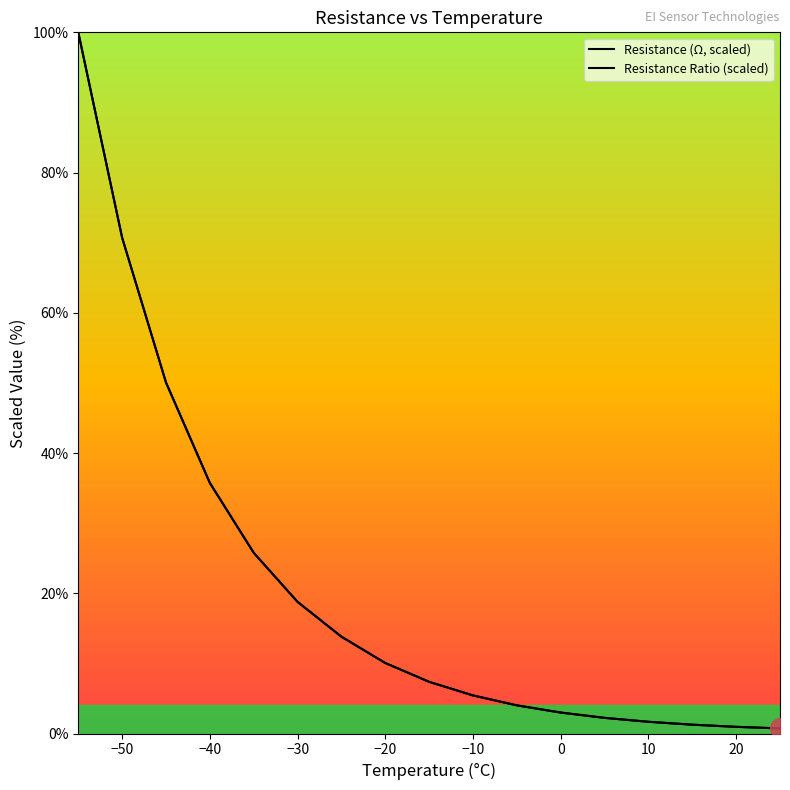

Is the value of Resistance Ratio (scaled) at −10 greater than the value of Resistance (Ω, scaled) at −20?

No